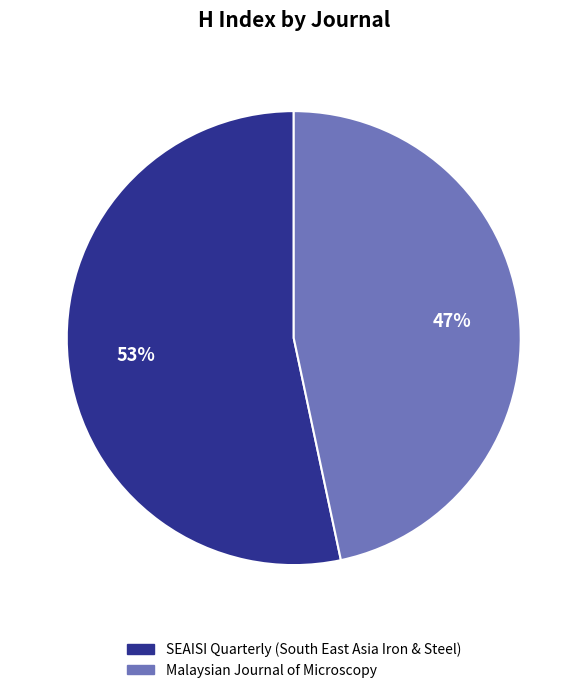

Which has a higher value, SEAISI Quarterly (South East Asia Iron & Steel) or Malaysian Journal of Microscopy?

SEAISI Quarterly (South East Asia Iron & Steel)